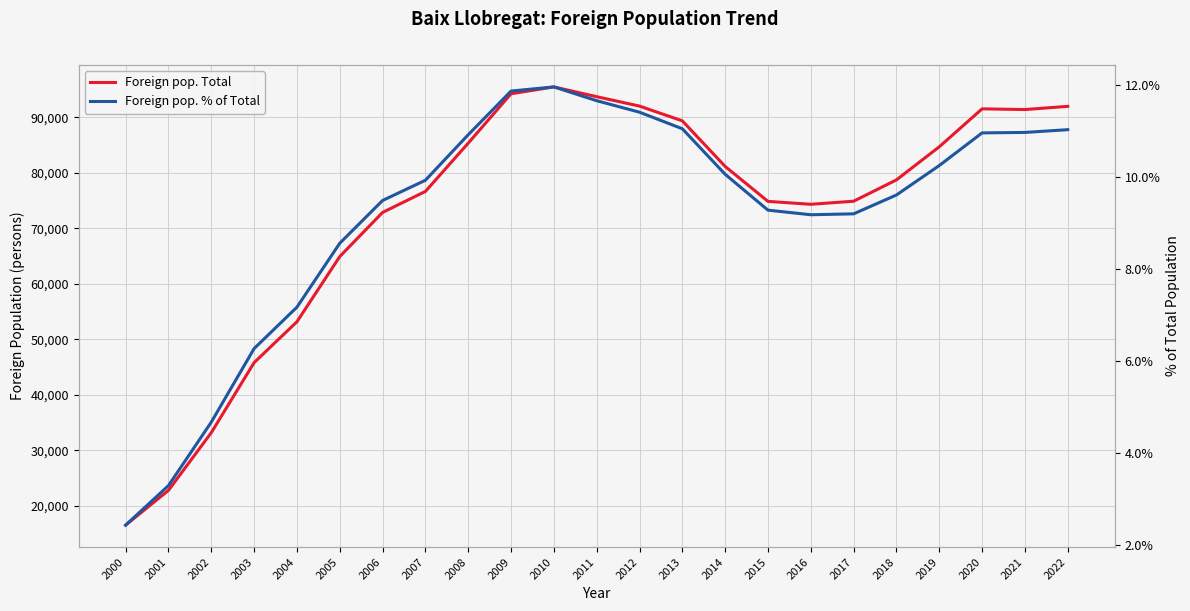

List the series in order of their overall mean, highest first.

Foreign pop. Total, Foreign pop. % of Total